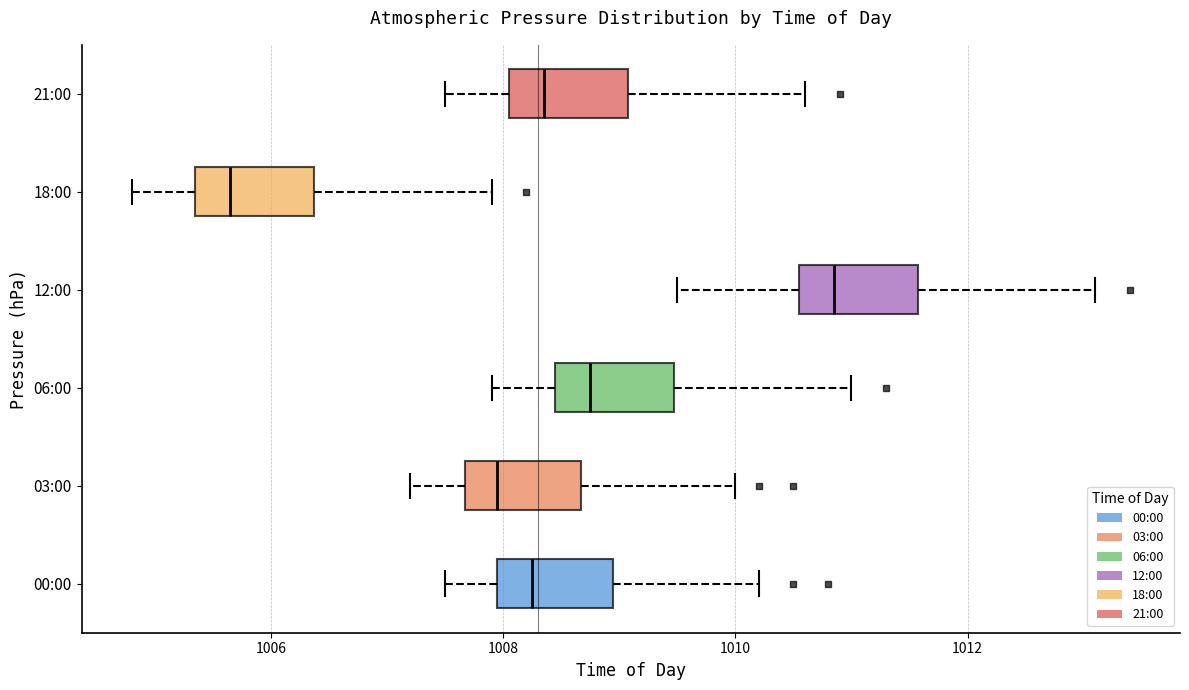

Reading bottom to top, transcribe this box plot: for each box, give where its median line is, the range the box spans, and where its two whiskers end, as read against the x-axis. The values are not printed on the chart, so give them approximately, as read against the axis.

00:00: median 1008.2, box 1008.0 to 1009.0, whiskers 1007.6 to 1010.2
03:00: median 1008.0, box 1007.6 to 1008.6, whiskers 1007.2 to 1010.0
06:00: median 1008.8, box 1008.4 to 1009.4, whiskers 1008.0 to 1011.0
12:00: median 1010.8, box 1010.6 to 1011.6, whiskers 1009.6 to 1013.2
18:00: median 1005.6, box 1005.4 to 1006.4, whiskers 1004.8 to 1008.0
21:00: median 1008.4, box 1008.0 to 1009.0, whiskers 1007.6 to 1010.6